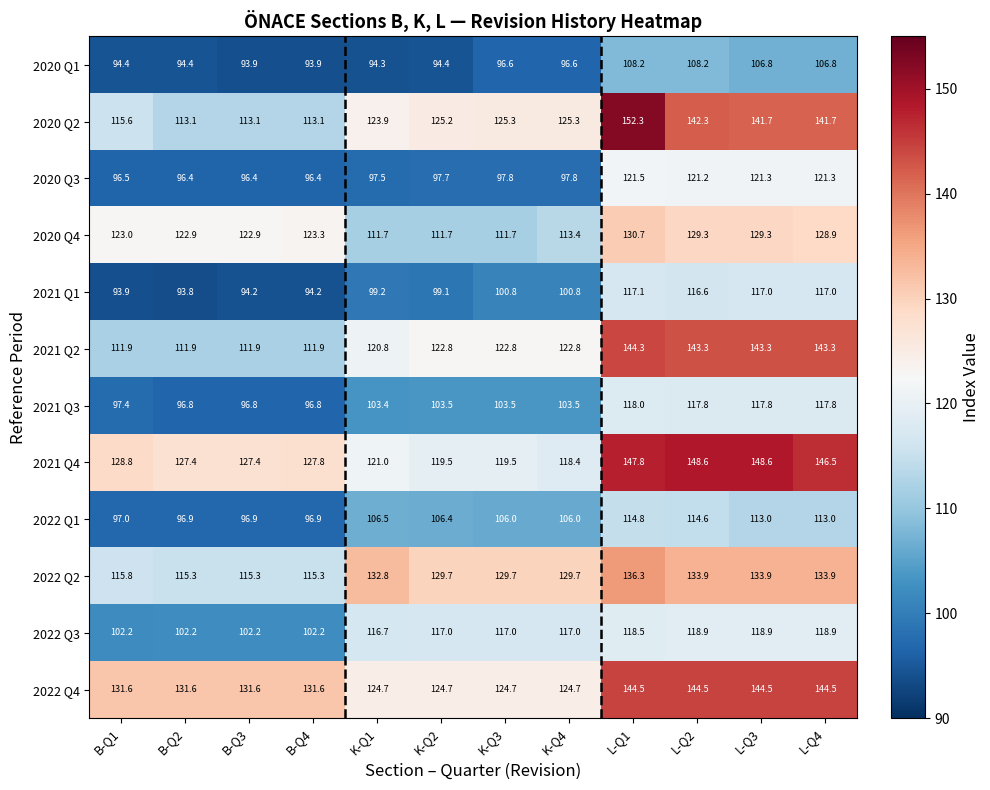

Which series has the largest total across all categories?

2022 Q4